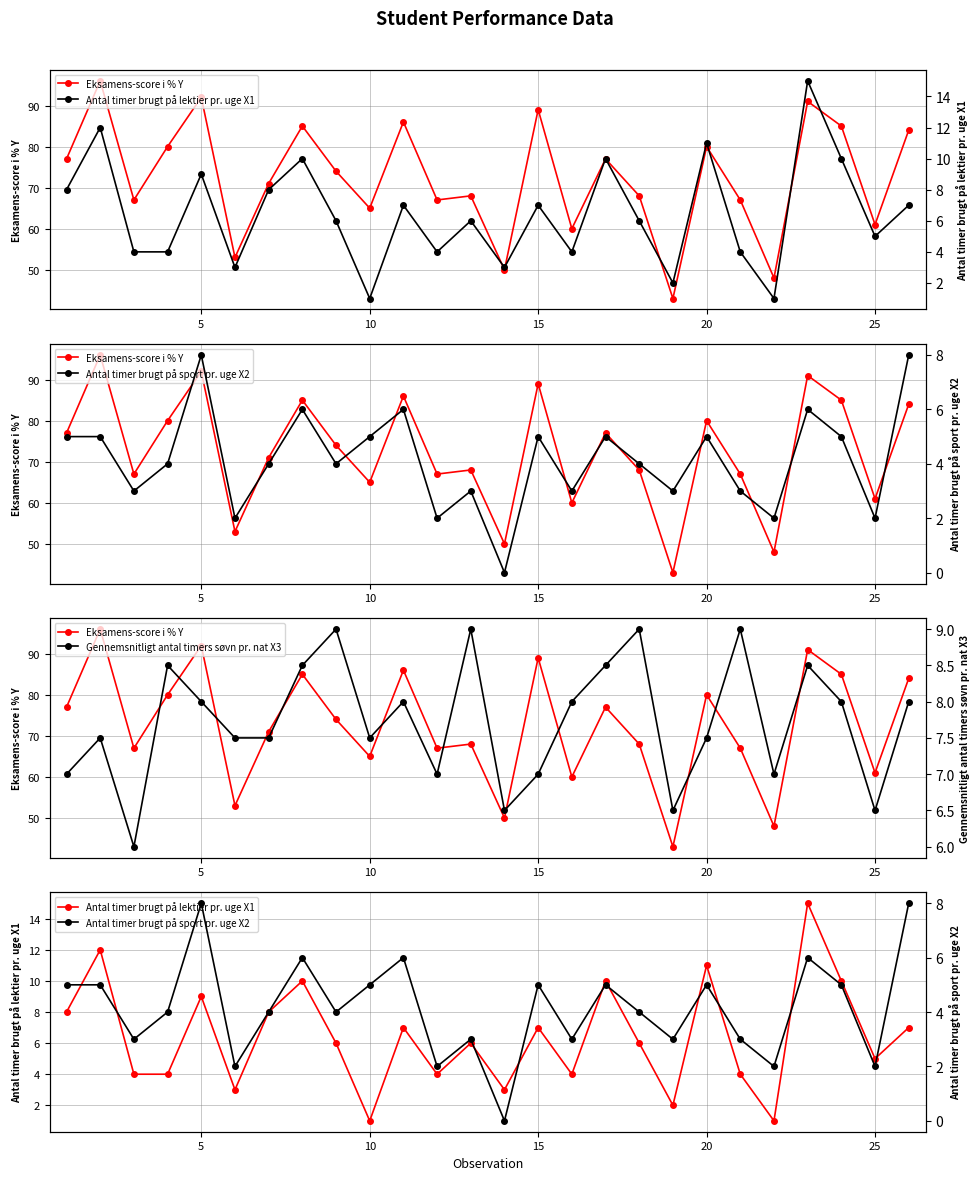

Between 5 and 9, which series saw the biggest shift?

Eksamens-score i % Y